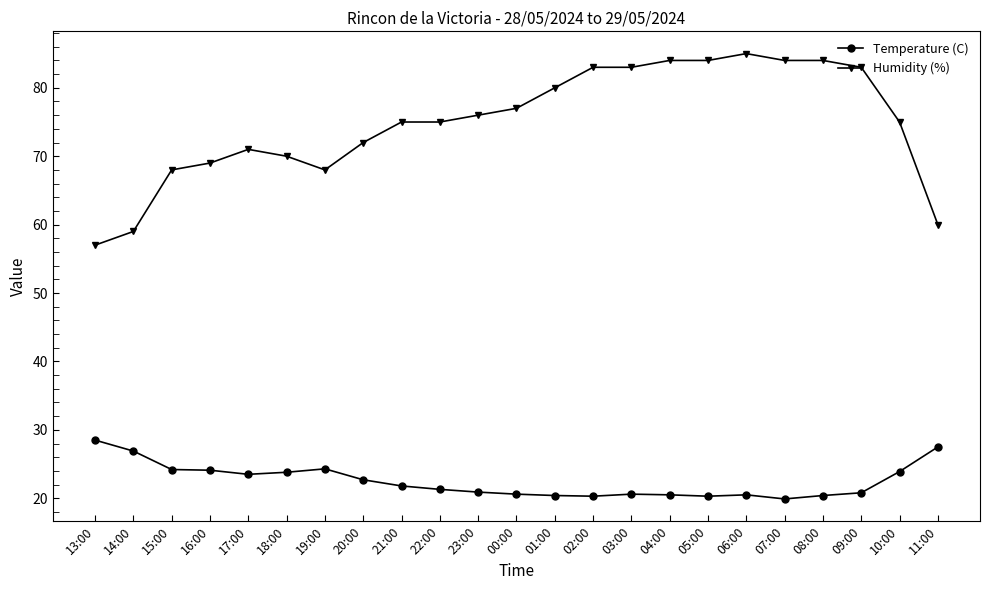

True or false: Temperature (C) has more than 1 interior local peaks.

True